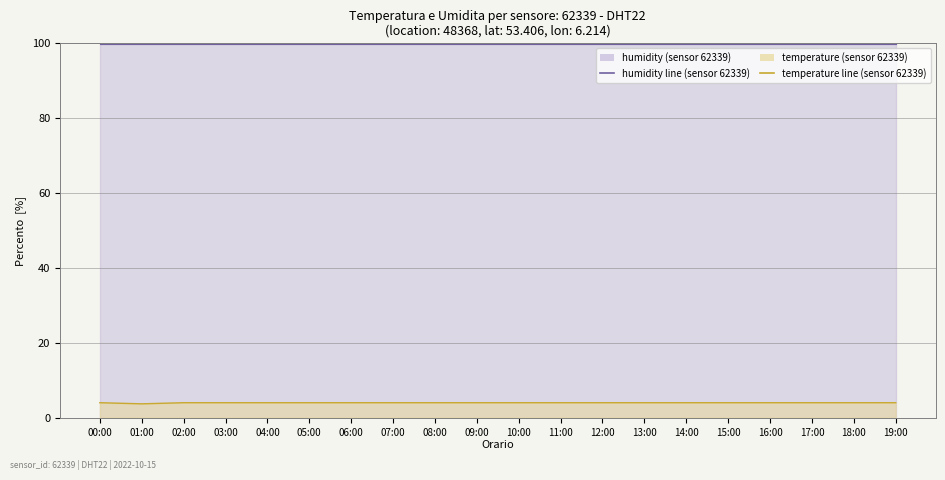

How many interior local valleys (lower than both neighbors) does the data have?

1